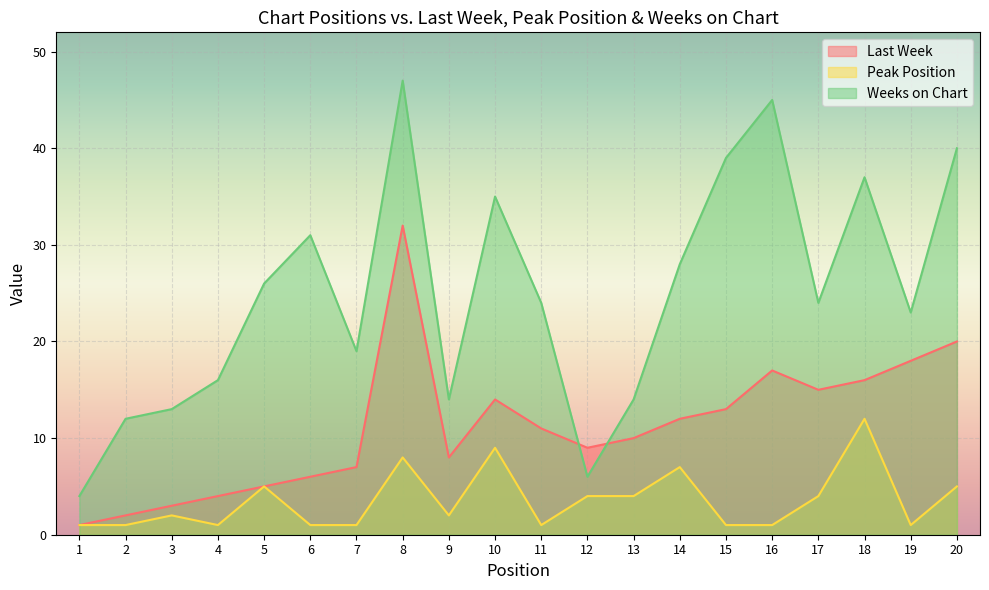

Reading right to left, what are all the values shown in this chart?

Last Week: 20	18	16	15	17	13	12	10	9	11	14	8	32	7	6	5	4	3	2	1
Peak Position: 5	1	12	4	1	1	7	4	4	1	9	2	8	1	1	5	1	2	1	1
Weeks on Chart: 40	23	37	24	45	39	28	14	6	24	35	14	47	19	31	26	16	13	12	4